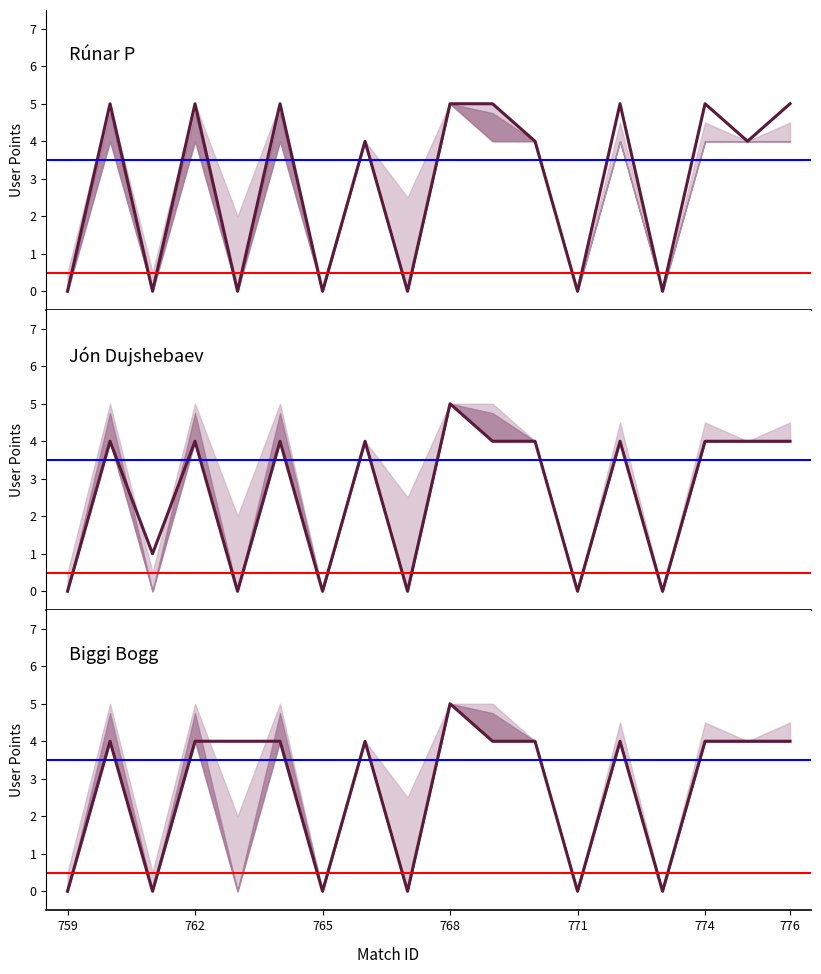

Reading left to right, transcribe all the data shown in this chart.

Rúnar P: 759=0	760=5	761=0	762=5	763=0	764=5	765=0	766=4	767=0	768=5	769=5	770=4	771=0	772=5	773=0	774=5	775=4	776=5
Jón Dujshebaev: 759=0	760=4	761=1	762=4	763=0	764=4	765=0	766=4	767=0	768=5	769=4	770=4	771=0	772=4	773=0	774=4	775=4	776=4
Biggi Bogg: 759=0	760=4	761=0	762=4	763=4	764=4	765=0	766=4	767=0	768=5	769=4	770=4	771=0	772=4	773=0	774=4	775=4	776=4